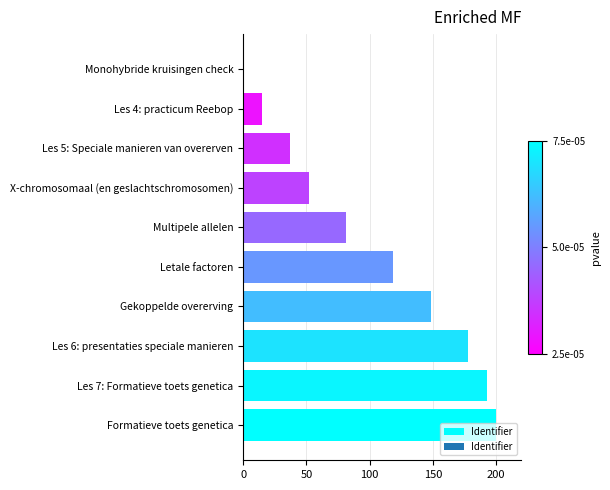

The value at Les 6: presentaties speciale manieren is 177.8. True or false?

True